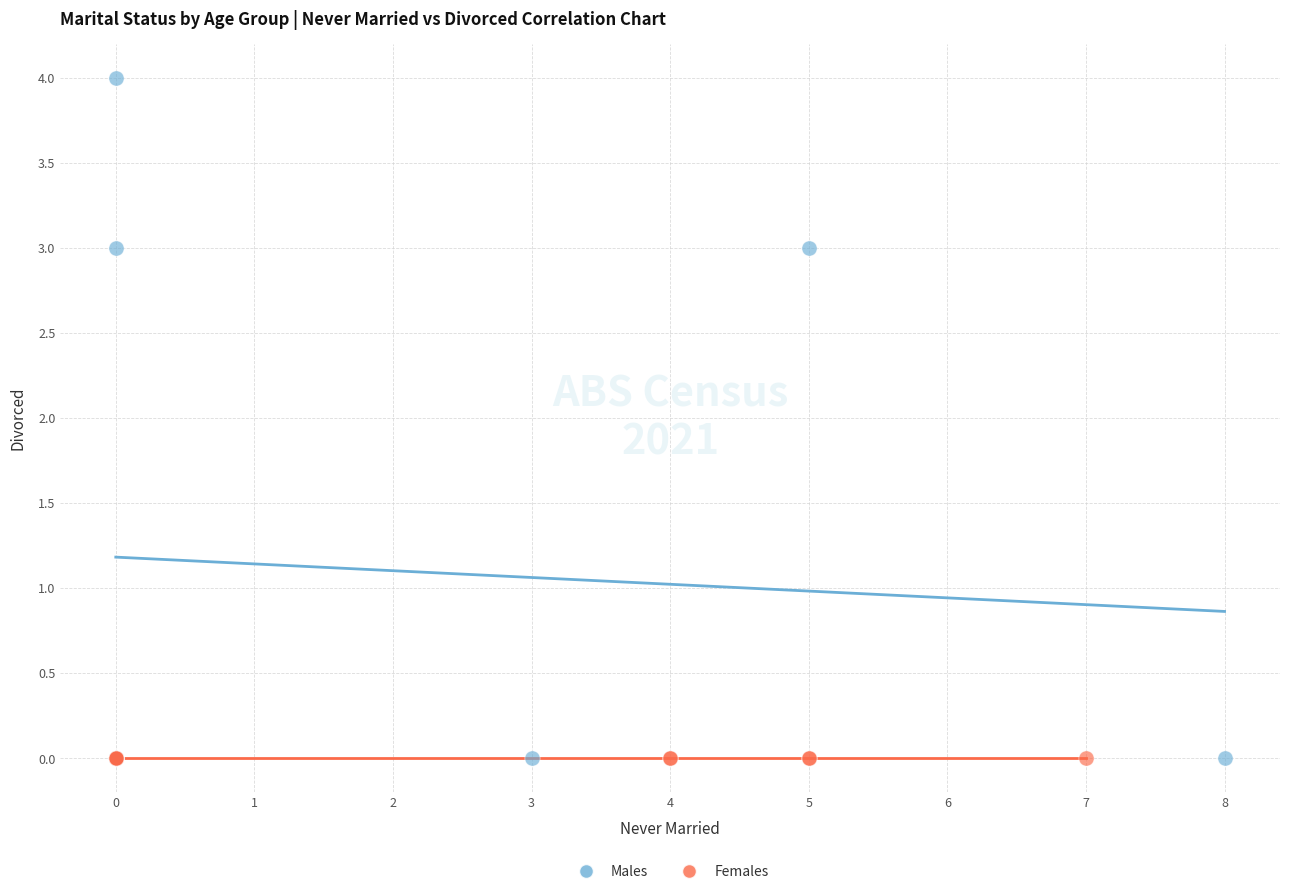

Which series reaches the maximum Y coordinate?

Males